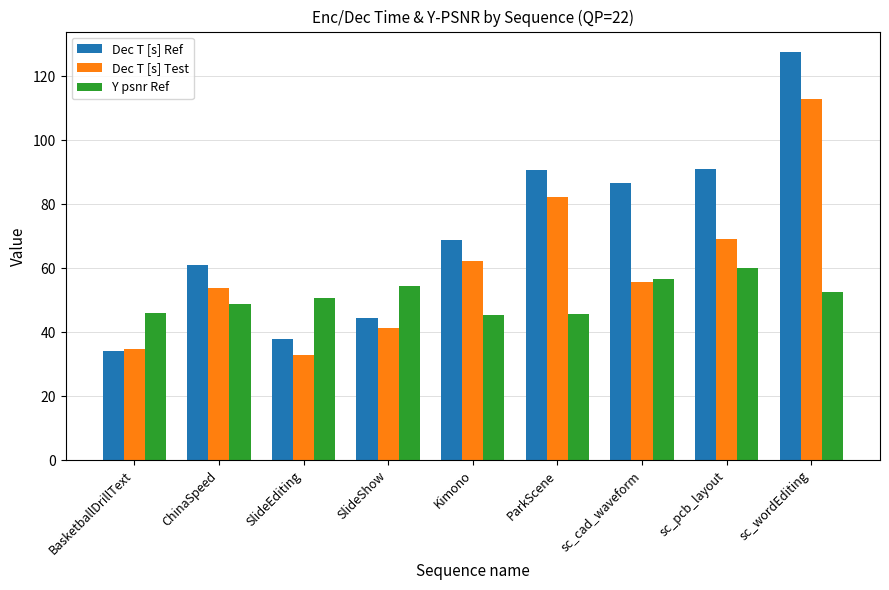

List the series in order of their overall mean, lowest first.

Y psnr Ref, Dec T [s] Test, Dec T [s] Ref